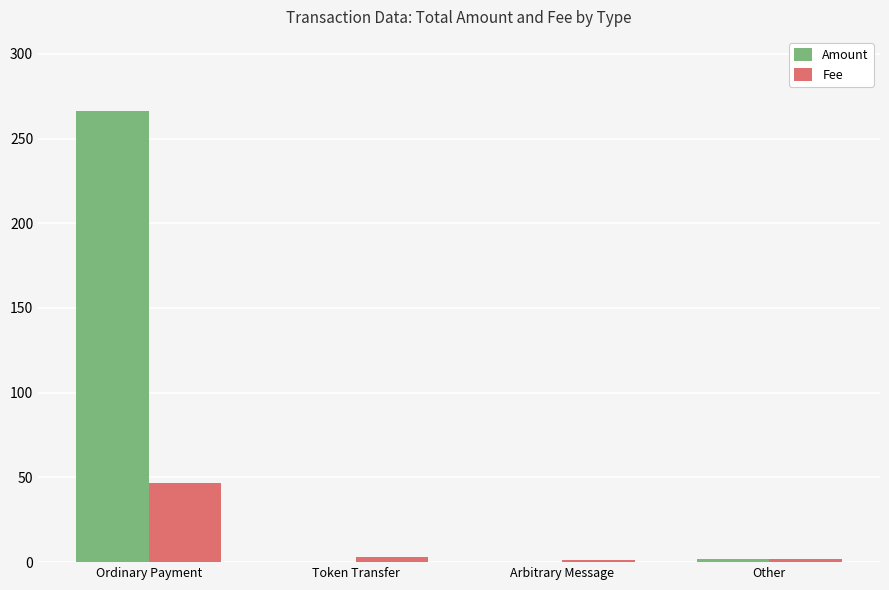

How many distinct data groups are displayed?

2